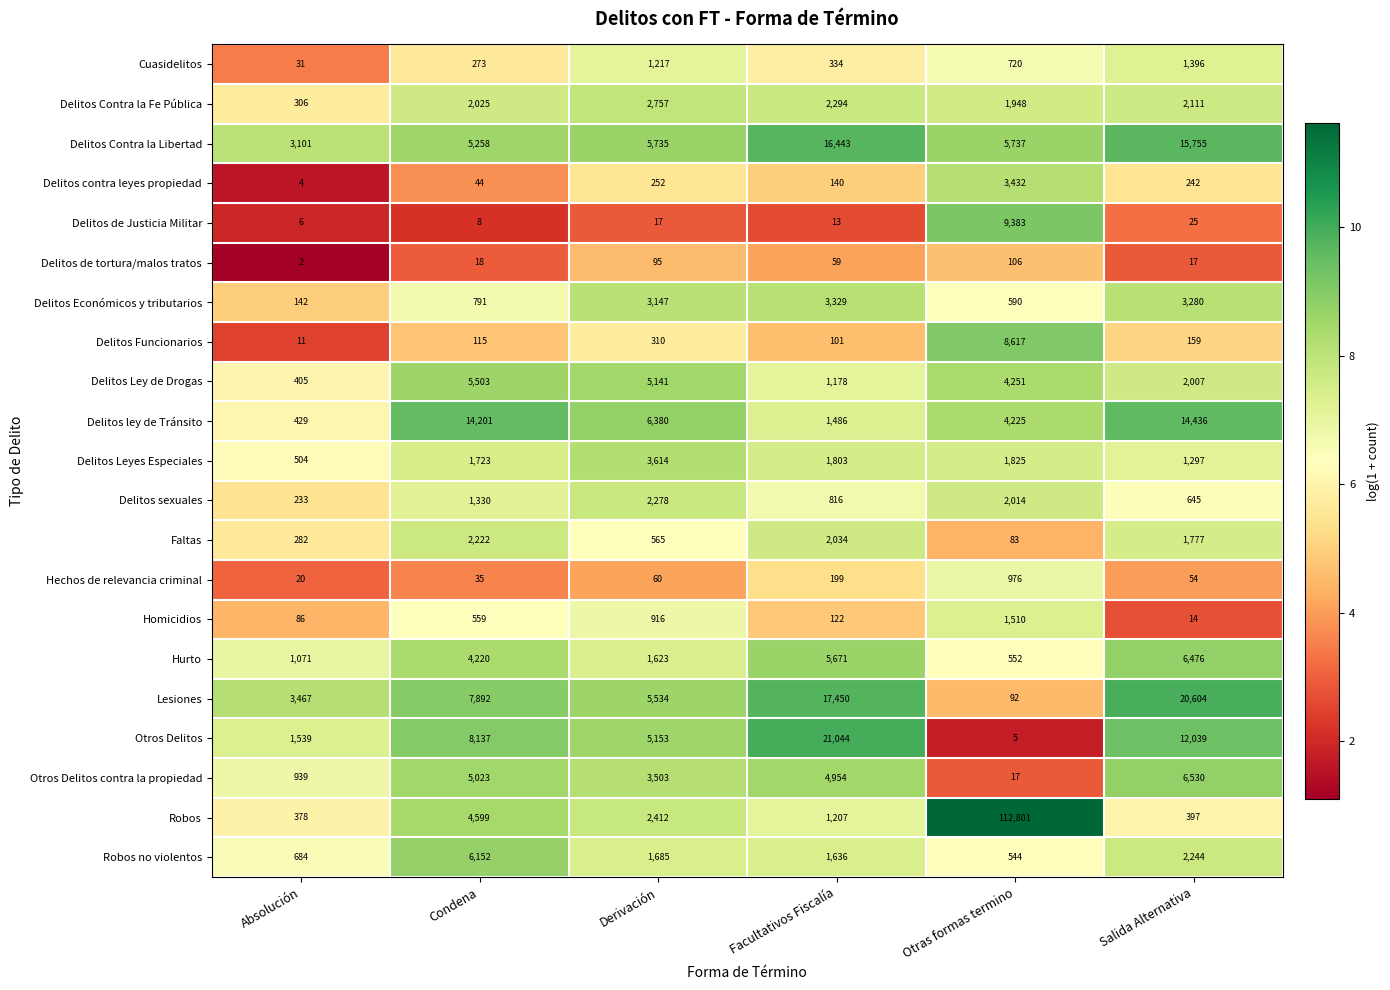

What is the average value of the Delitos Ley de Drogas series?

3081